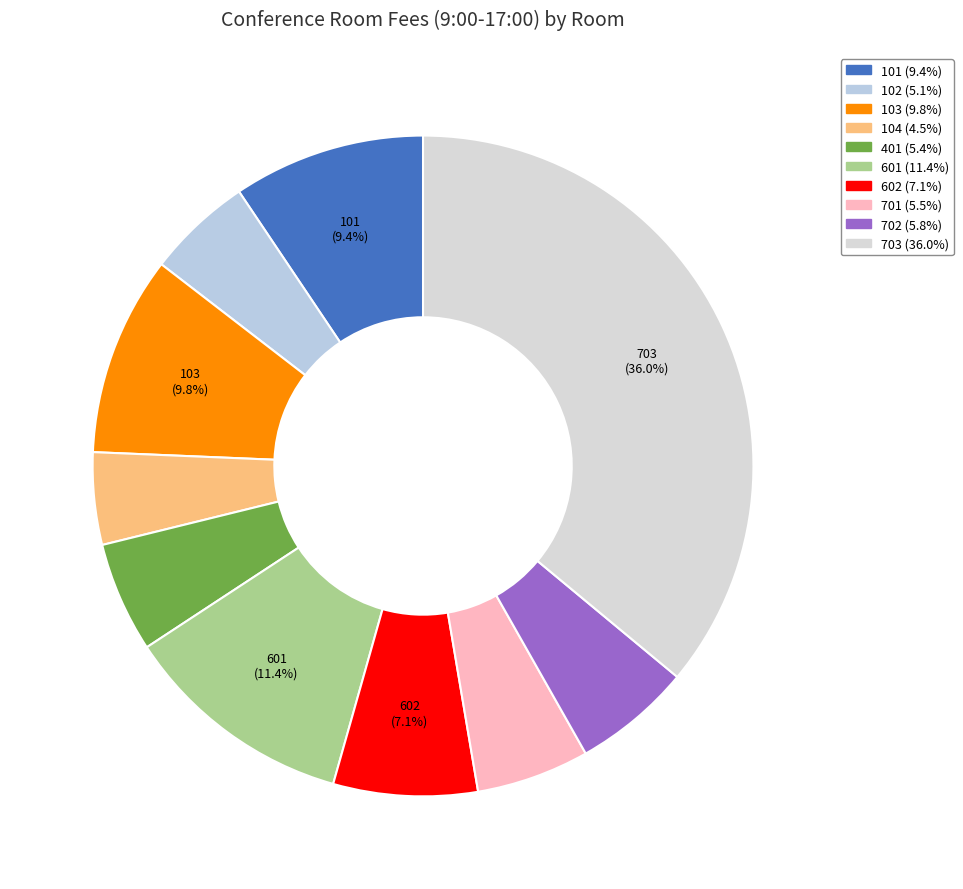

How many slices are in this pie chart?

10